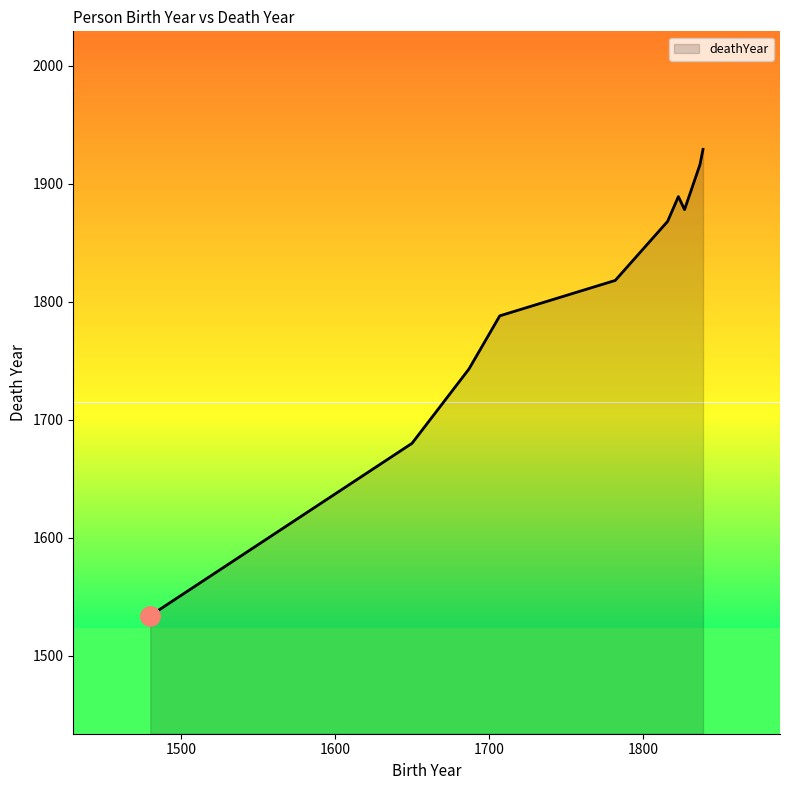

List the labels in order of value, largest first.

1839, 1837, 1823, 1827, 1816, 1782, 1707, 1687, 1650, 1480